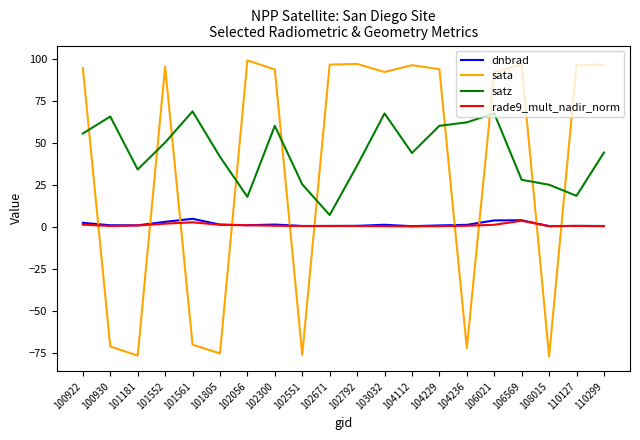

Which series has the widest spread of values?

sata